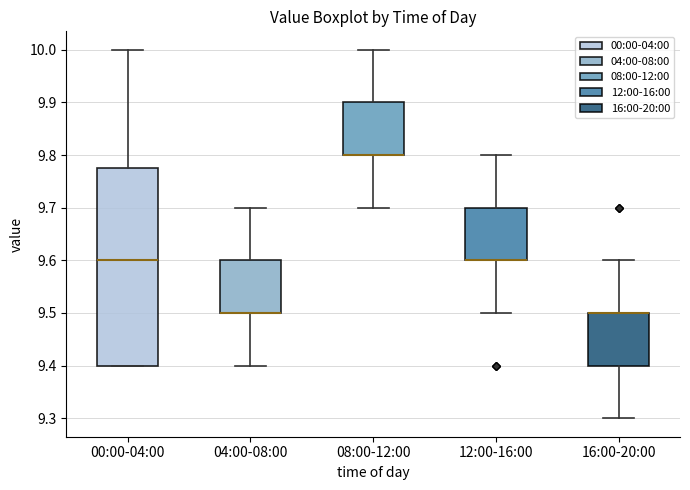

Reading left to right, transcribe this box plot: for each box, give where its median line is, the range the box spans, and where its two whiskers end, as read against the y-axis. The values are not printed on the chart, so give them approximately, as read against the axis.

00:00-04:00: median 9.60, box 9.40 to 9.78, whiskers 9.40 to 10.00
04:00-08:00: median 9.50 (drawn on the box's lower edge), box 9.50 to 9.60, whiskers 9.40 to 9.70
08:00-12:00: median 9.80 (drawn on the box's lower edge), box 9.80 to 9.90, whiskers 9.70 to 10.00
12:00-16:00: median 9.60 (drawn on the box's lower edge), box 9.60 to 9.70, whiskers 9.50 to 9.80
16:00-20:00: median 9.50 (drawn on the box's upper edge), box 9.40 to 9.50, whiskers 9.30 to 9.60